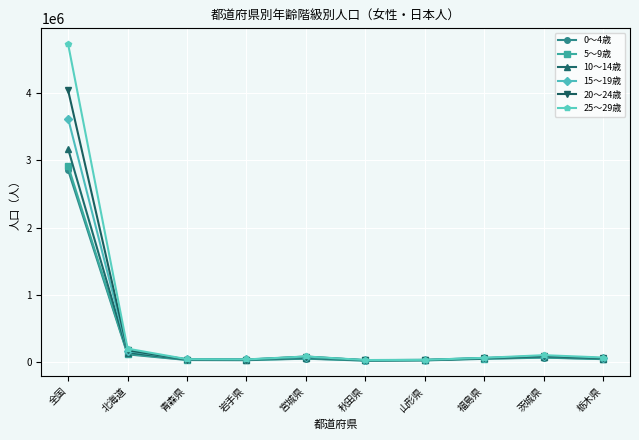

True or false: 20～24歳 has a value of 91510 at 茨城県.

True